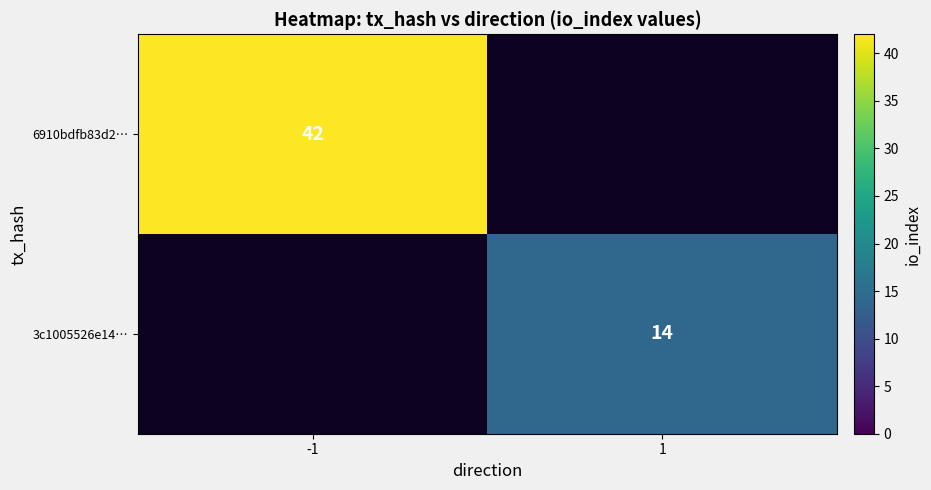

True or false: 6910bdfb83d2… has a value of 59 at -1.

False